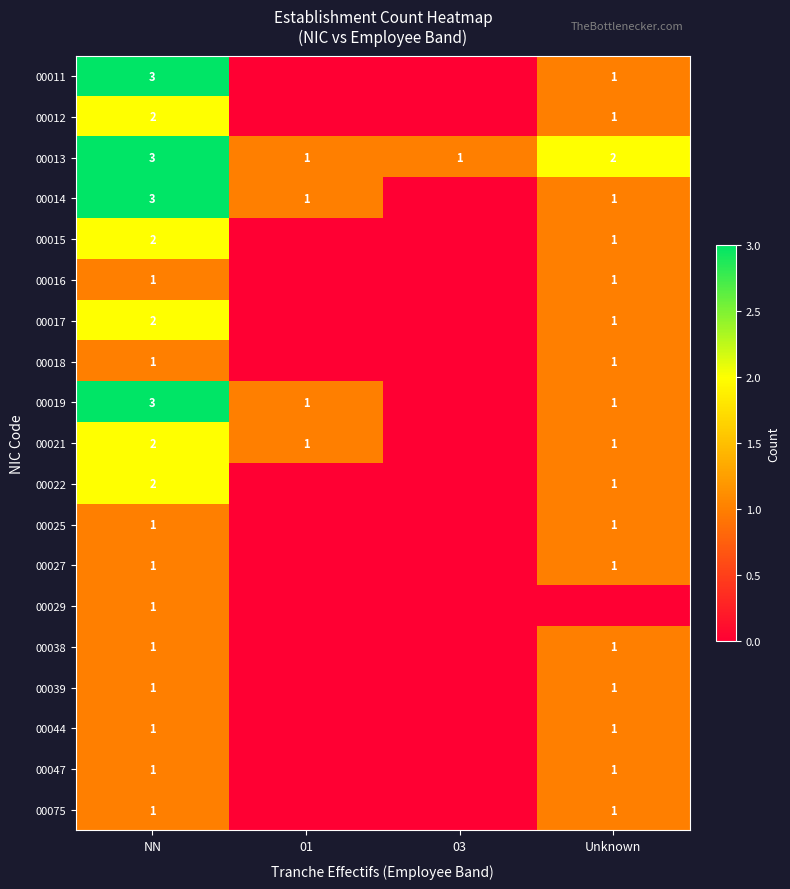

Which category has the highest value across all series?

NN